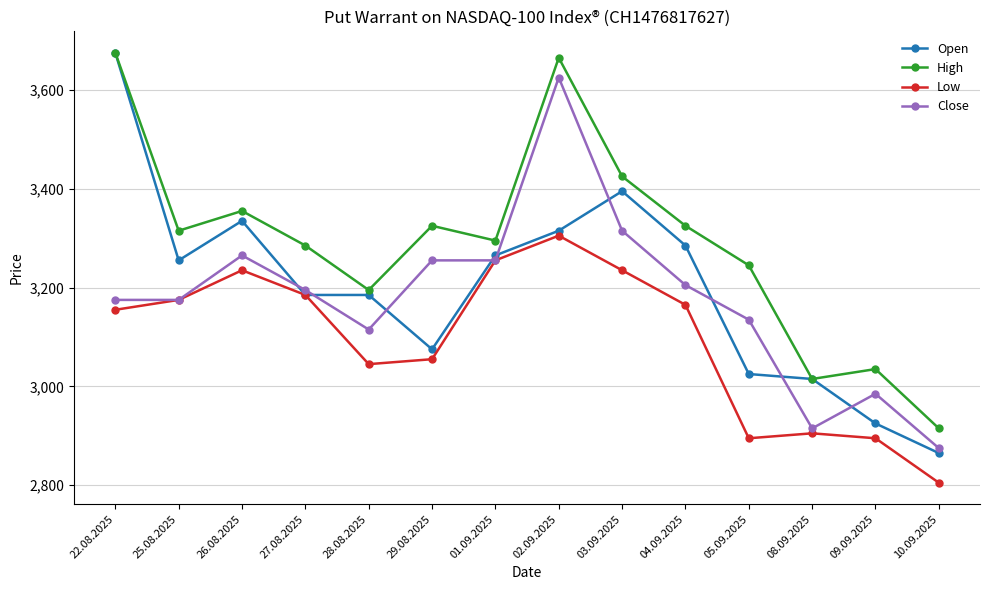

Reading right to left, extract all data points from this chart.

Open: 2865	2925	3015	3025	3285	3395	3315	3265	3075	3185	3185	3335	3255	3675
High: 2915	3035	3015	3245	3325	3425	3665	3295	3325	3195	3285	3355	3315	3675
Low: 2805	2895	2905	2895	3165	3235	3305	3255	3055	3045	3185	3235	3175	3155
Close: 2875	2985	2915	3135	3205	3315	3625	3255	3255	3115	3195	3265	3175	3175